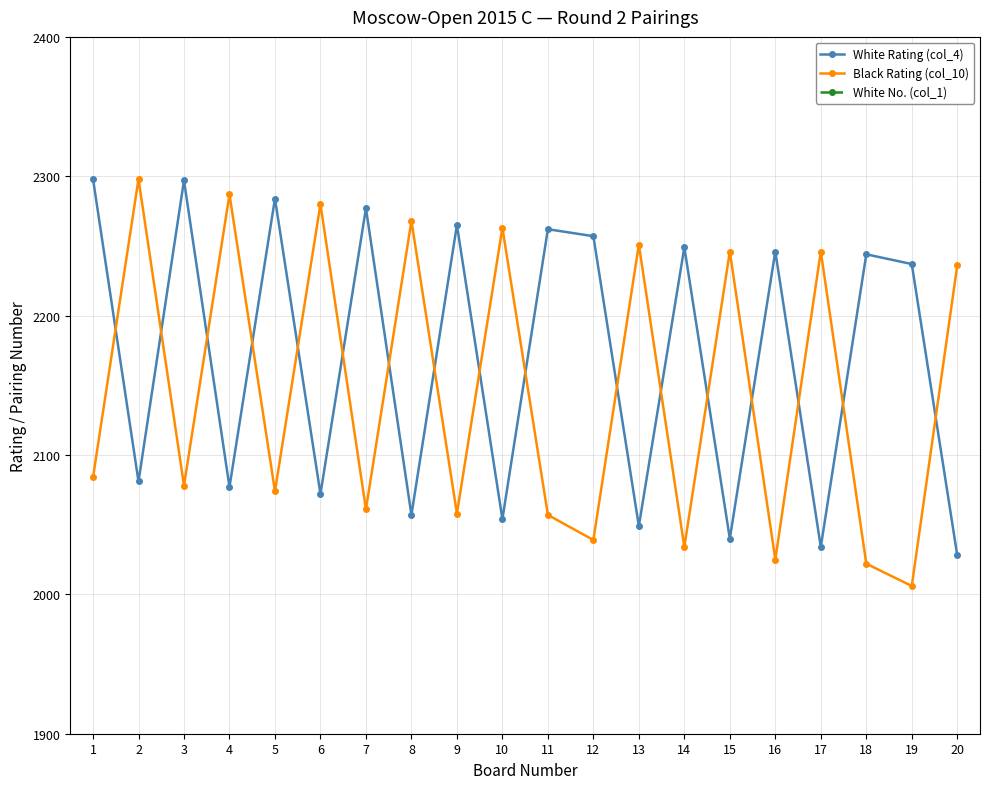

True or false: Black Rating (col_10) has more than 1 points higher than both neighbors.

True